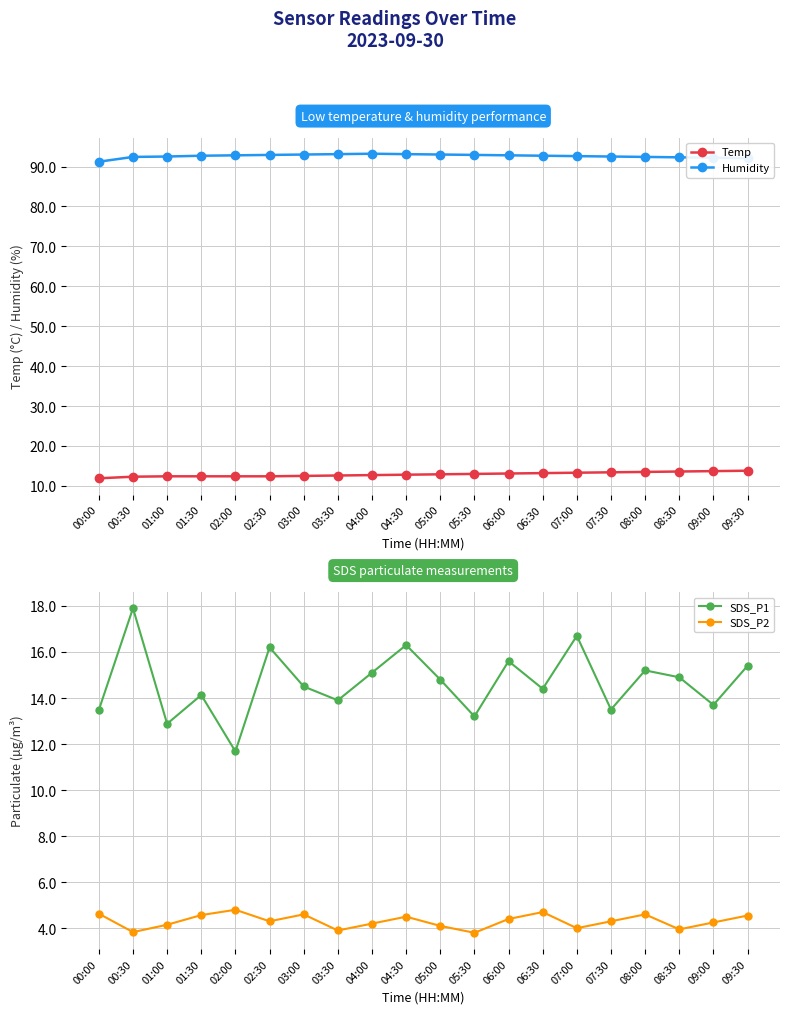

Does the chart display data point markers on the line(s)?

Yes